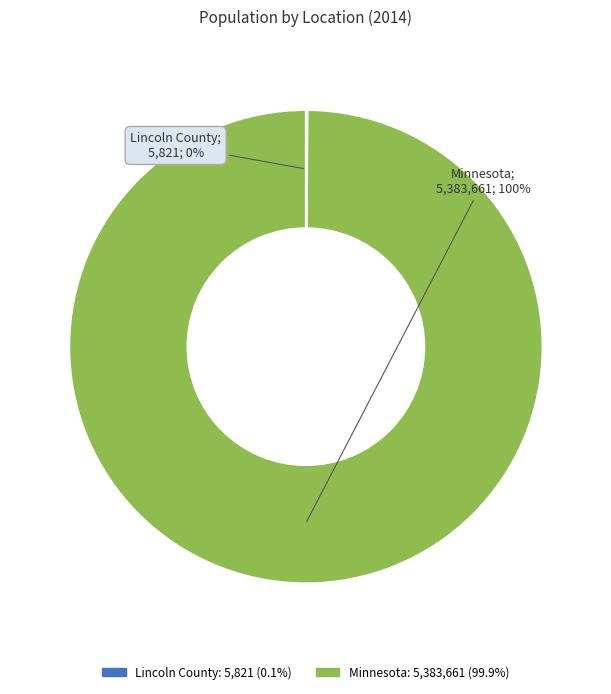

What is the largest slice in the pie chart?

Minnesota